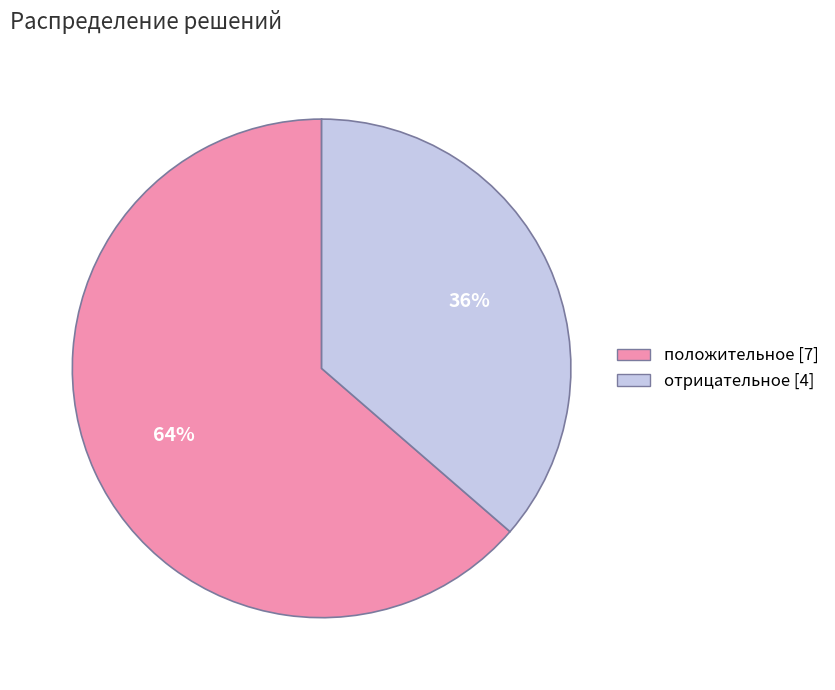

Which has a higher value, отрицательное or положительное?

положительное